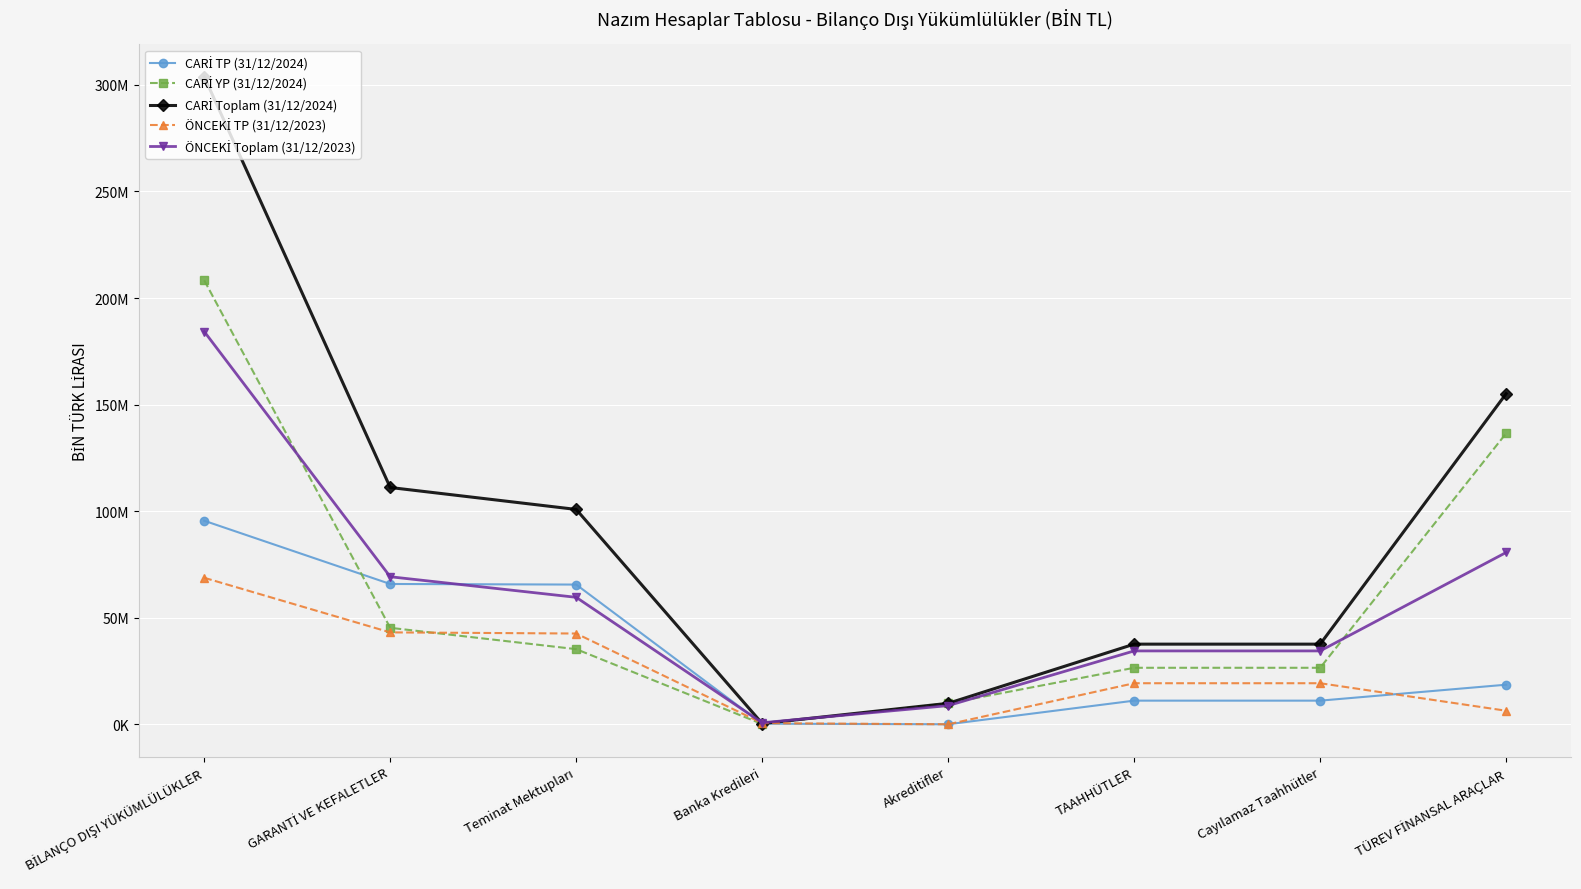

Is this an area chart (filled region under the line)?

No